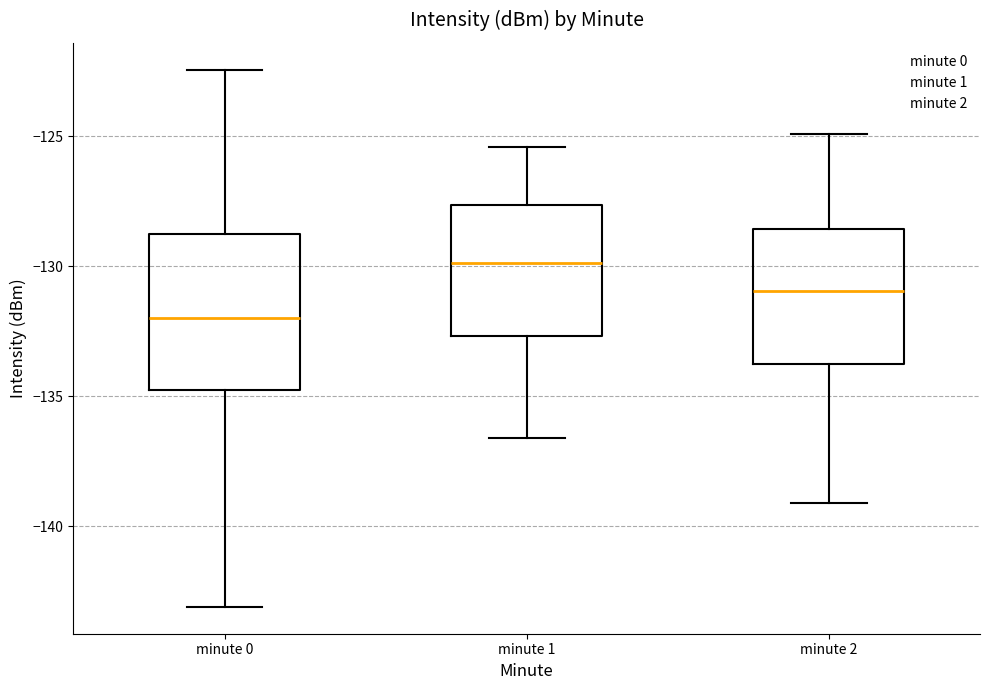

Which box's median line is the lowest?

minute 0